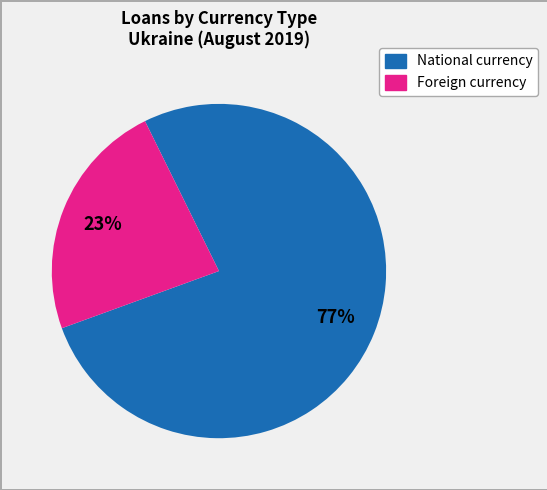

How many segments does this pie chart have?

2